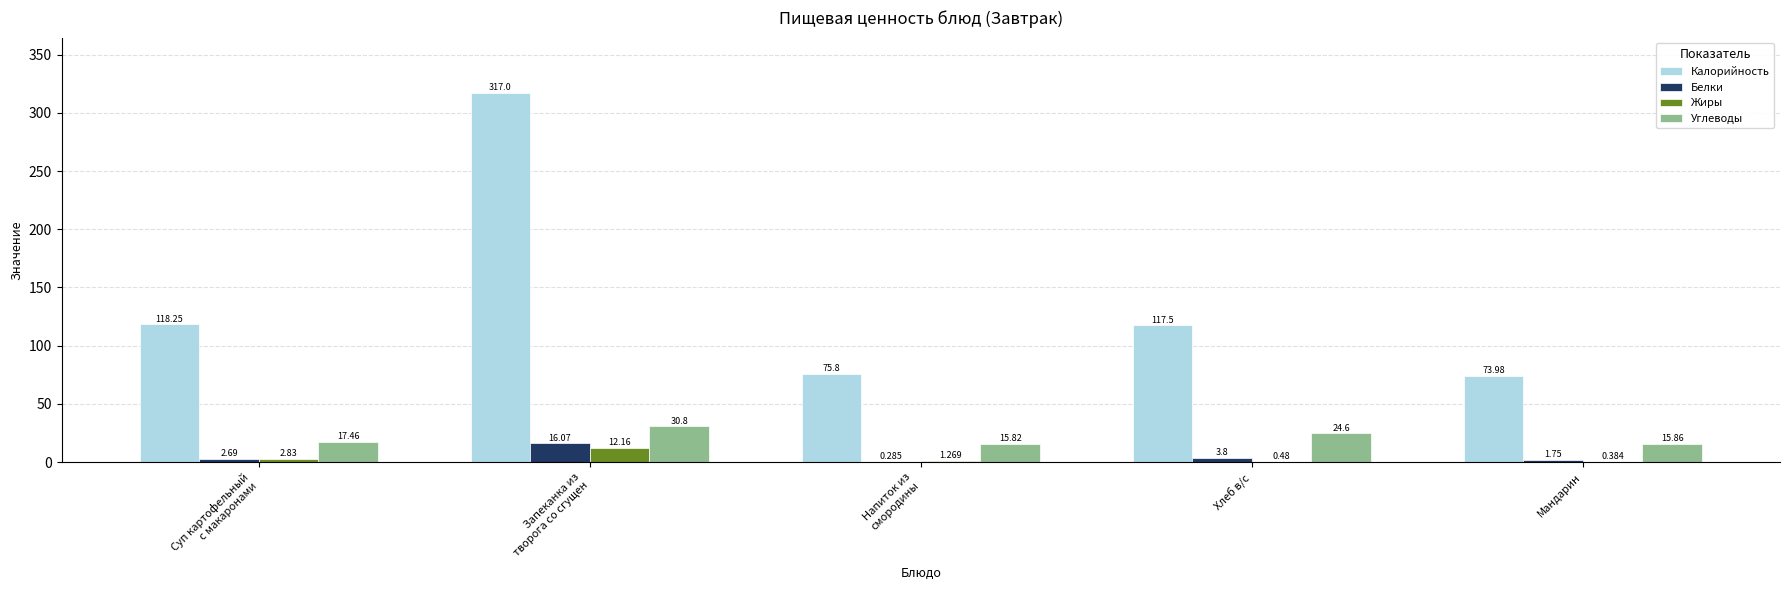

What is the maximum value shown in the chart?

317.0